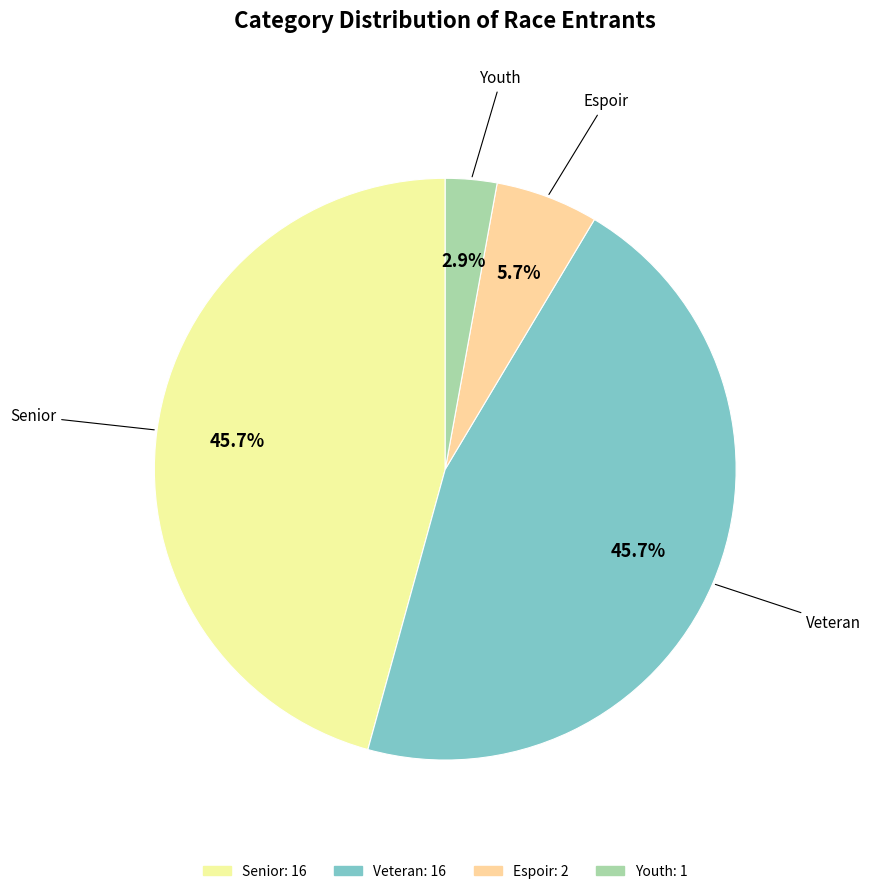

Count the number of slices in the pie.

4